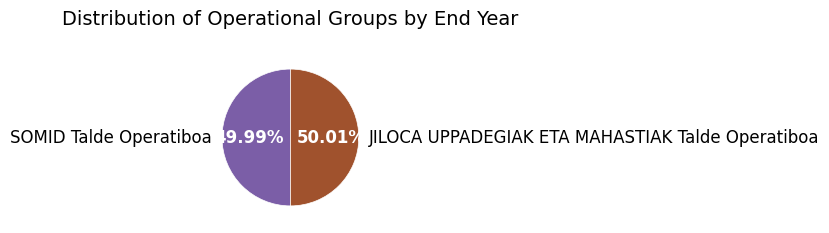

Approximately how many times larger is the value at JILOCA UPPADEGIAK ETA MAHASTIAK Talde Operatiboa compared to SOMID Talde Operatiboa?

1.0